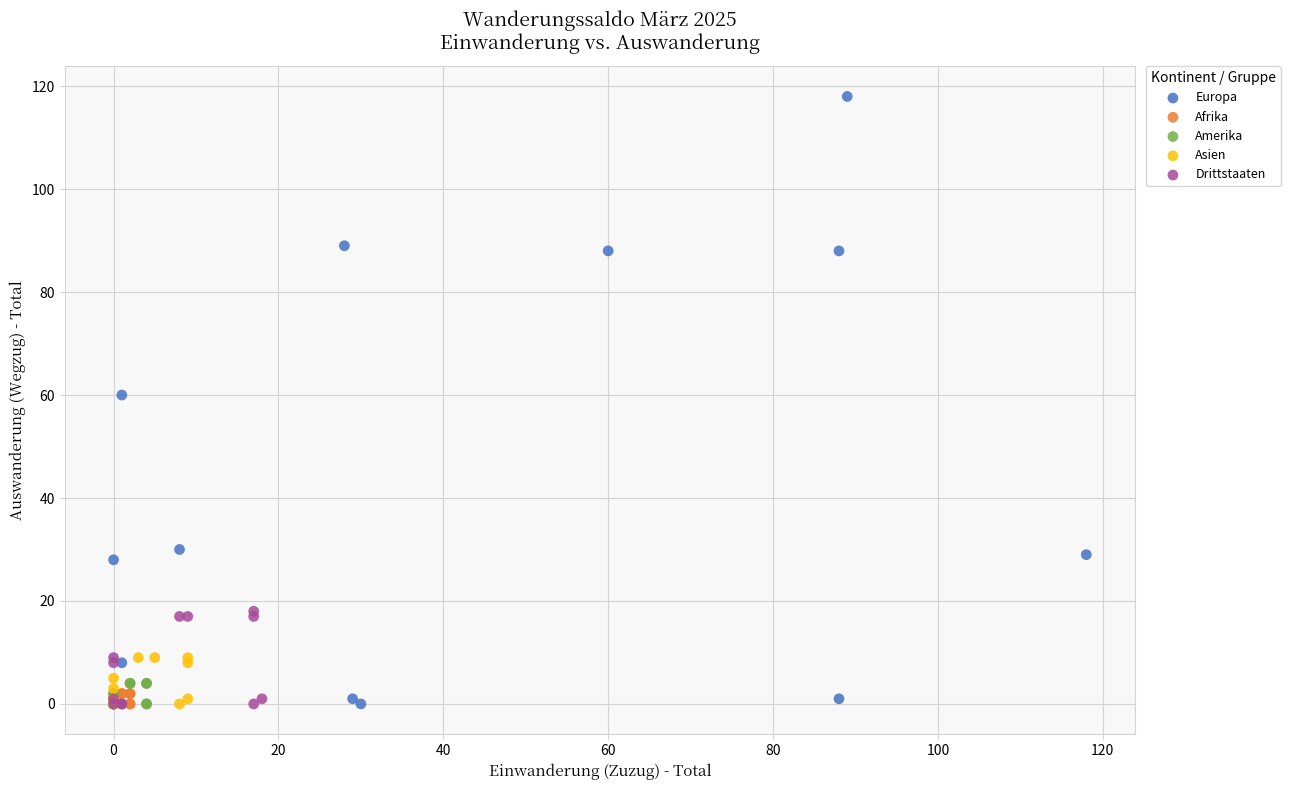

Which series has the widest spread of Y values?

Europa